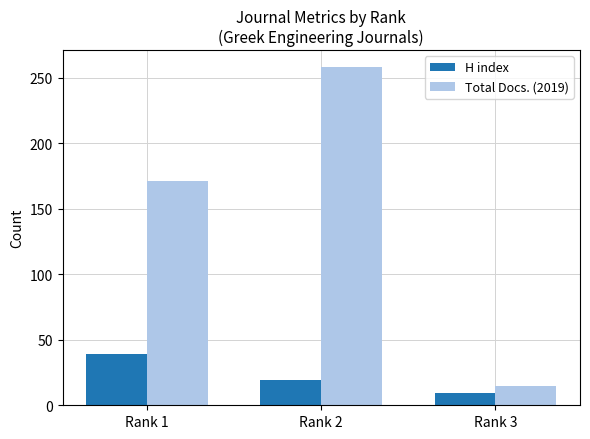

Reading left to right, extract all data points from this chart.

H index: Rank 1=39	Rank 2=19	Rank 3=9
Total Docs. (2019): Rank 1=171	Rank 2=258	Rank 3=15